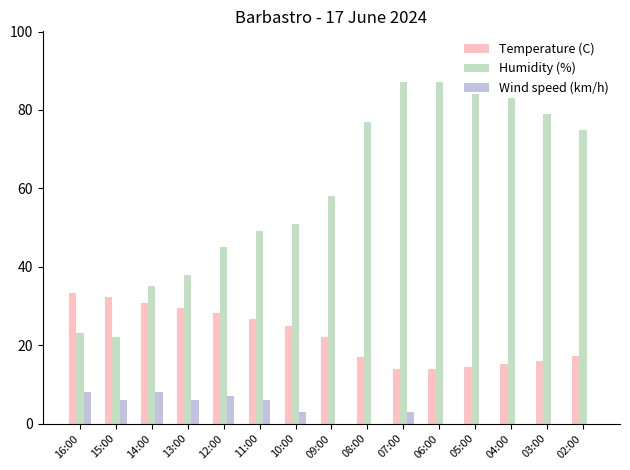

How many groups of bars are there?

15